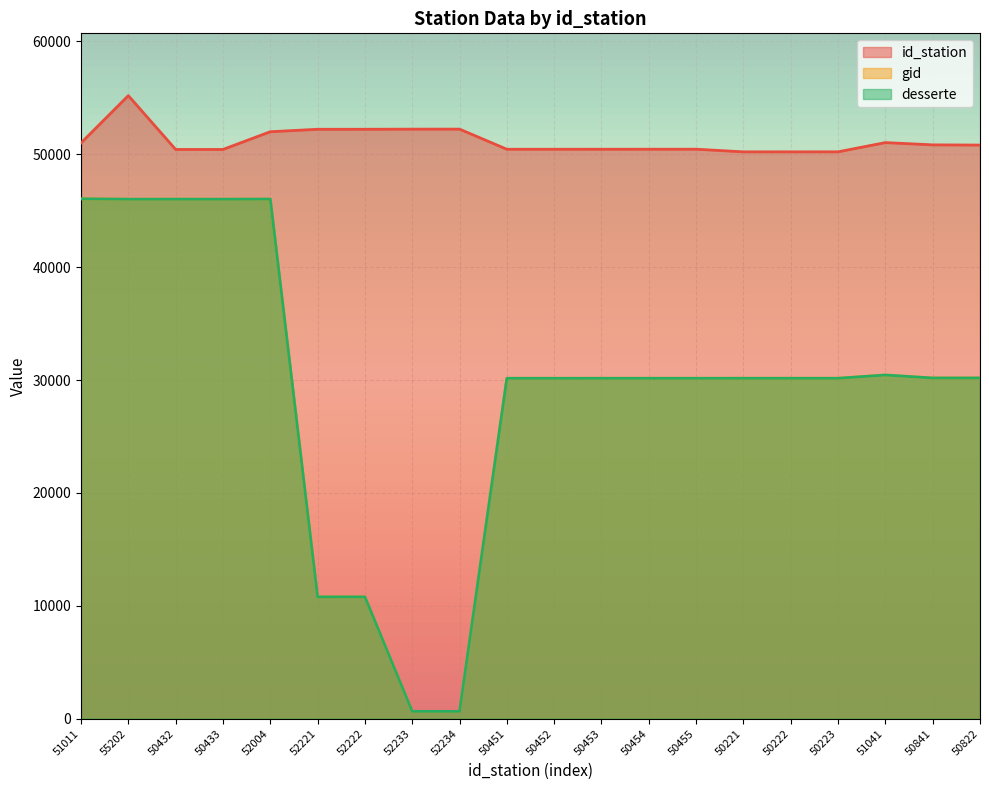

At 52221, list the series in order from smallest to largest.

gid, desserte, id_station